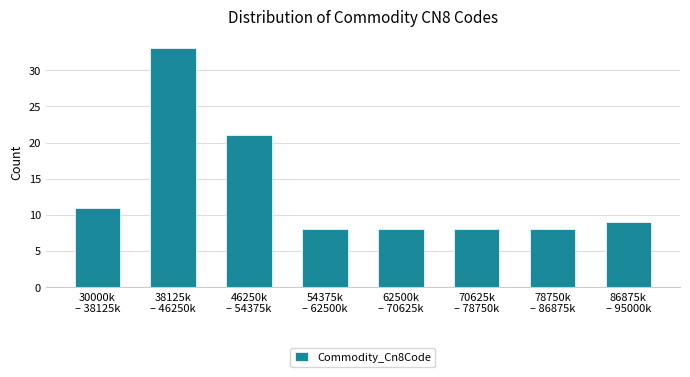

Reading left to right, what are all the values shown in this chart?

11	33	21	8	8	8	8	9